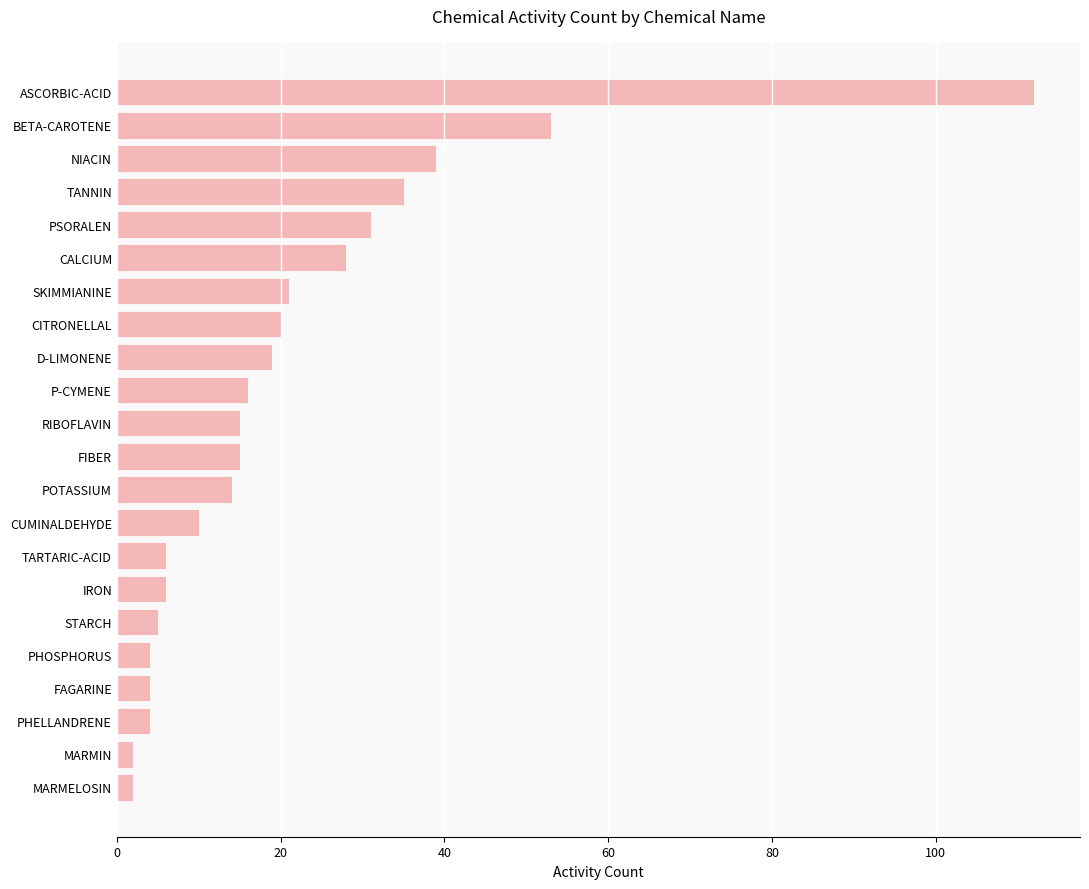

The chart shows a value of 27 at BETA-CAROTENE. True or false?

False